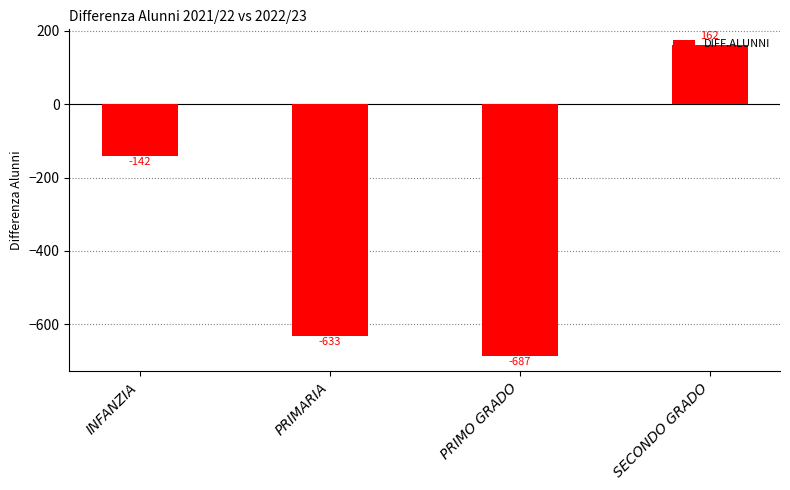

Are the bars horizontal?

No